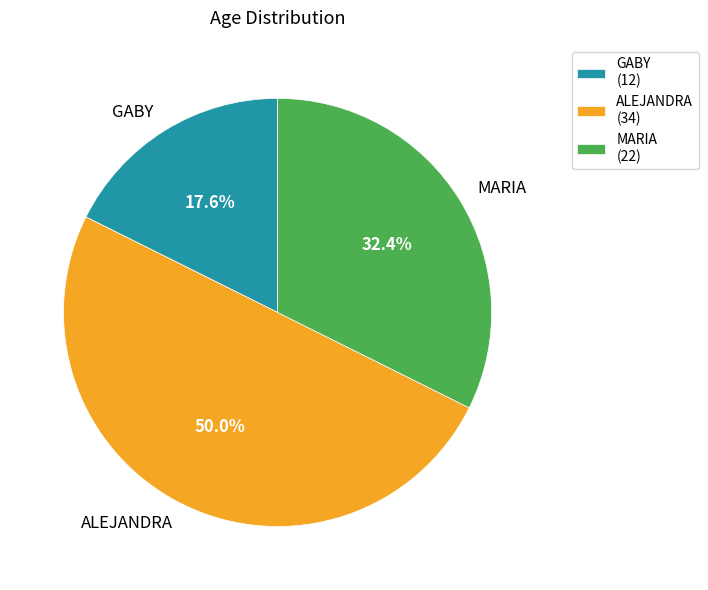

Does GABY represent more than half of the total?

No